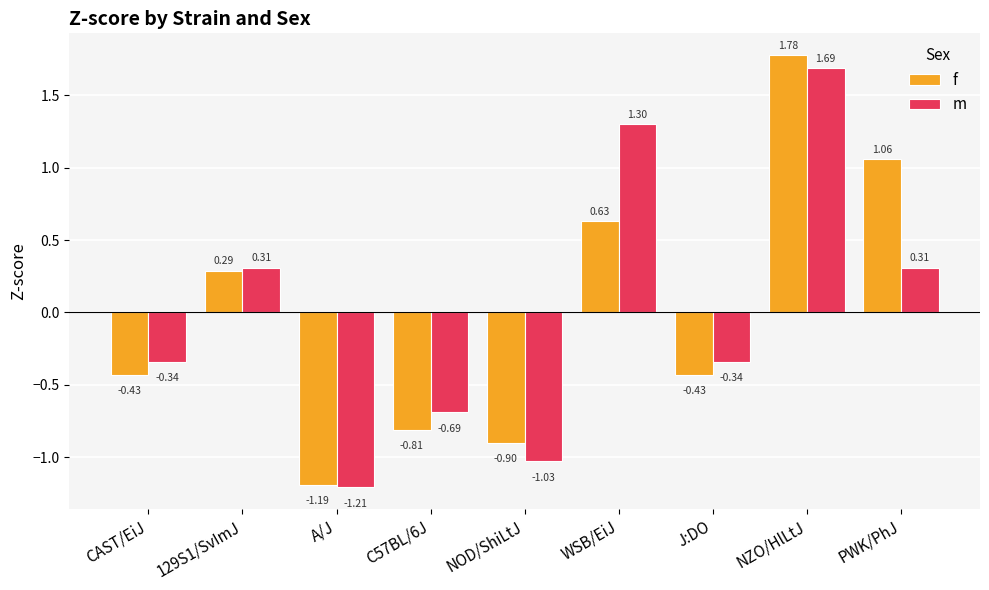

Which category has the lowest value in the f series?

A/J